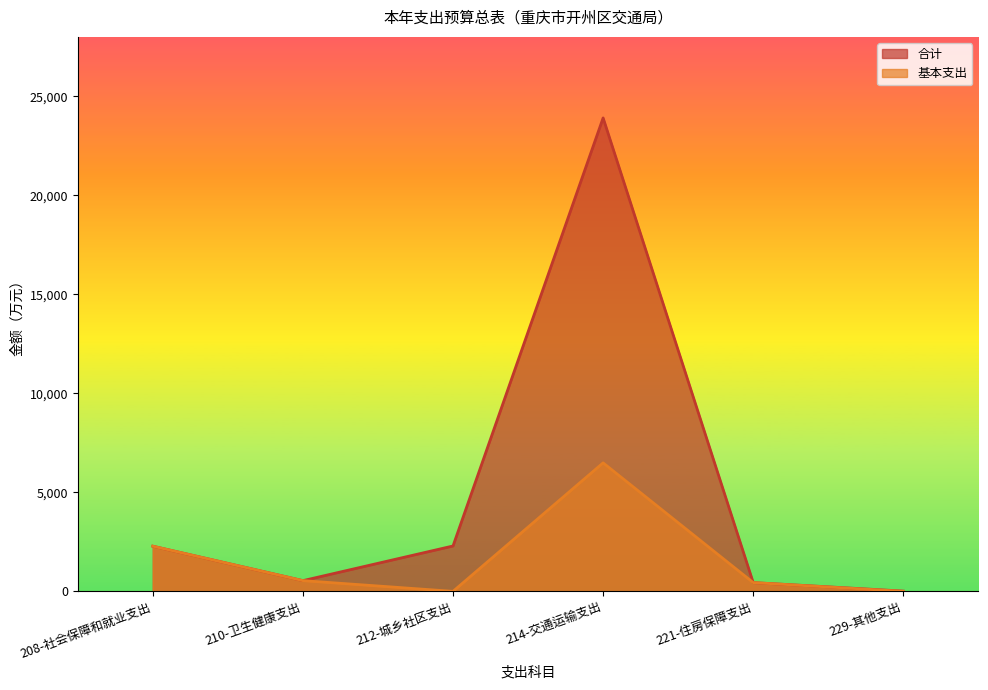

Reading right to left, list all the values displayed in this chart.

合计: 229-其他支出=13.0	221-住房保障支出=441.9	214-交通运输支出=23907.1	212-城乡社区支出=2291.0	210-卫生健康支出=540.9	208-社会保障和就业支出=2280.4
基本支出: 229-其他支出=0.0	221-住房保障支出=441.9	214-交通运输支出=6488.8	212-城乡社区支出=0.0	210-卫生健康支出=540.9	208-社会保障和就业支出=2280.4